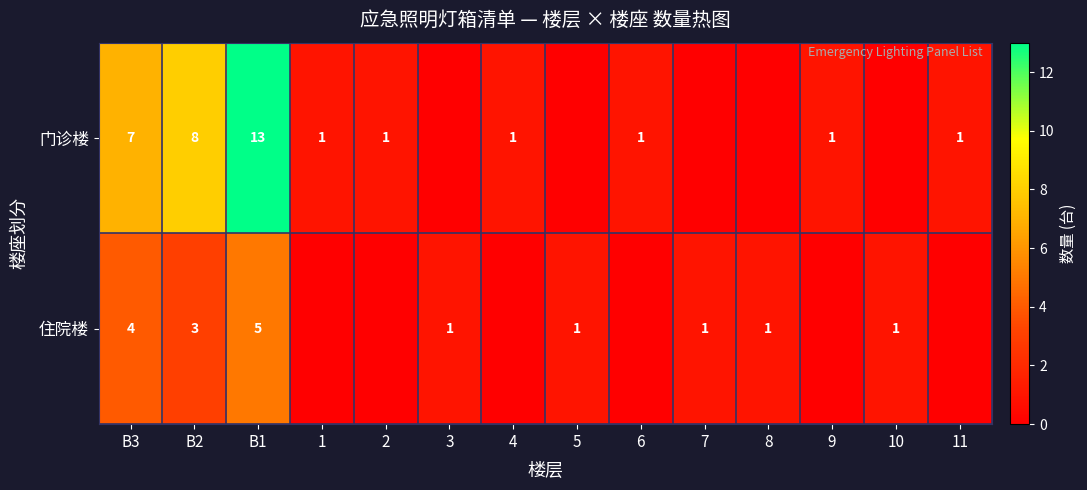

True or false: 门诊楼 has a value of 0 at 11.

False